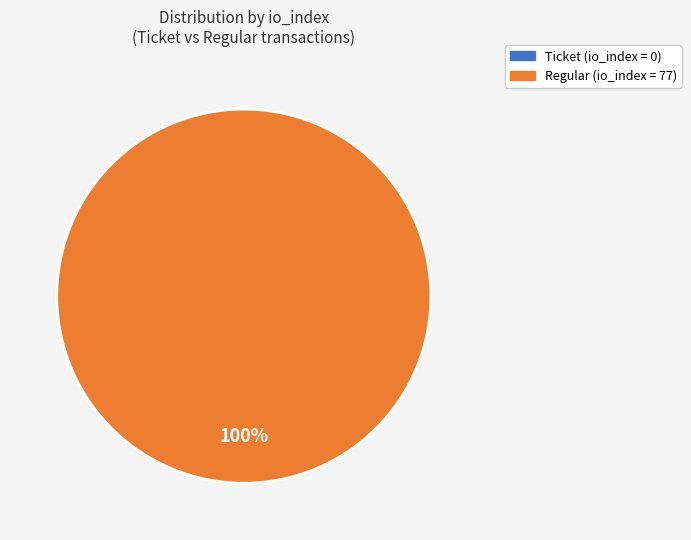

What is the largest slice in the pie chart?

Regular (io_index=77)